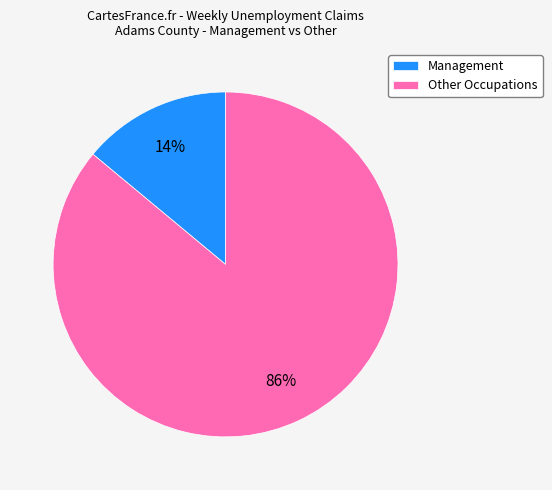

How many segments does this pie chart have?

2